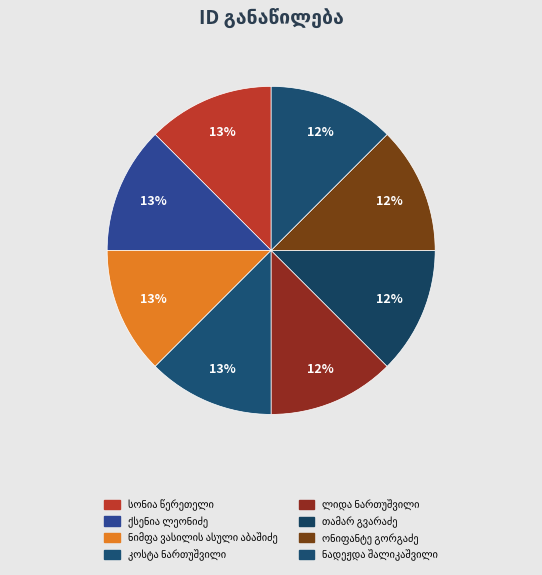

How many segments does this pie chart have?

8